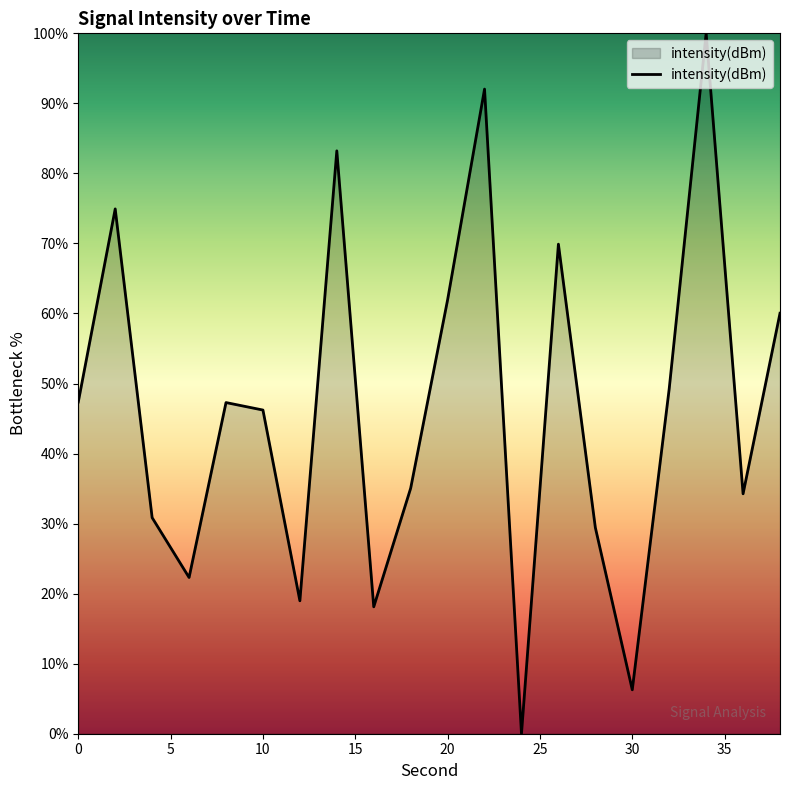

What is the sum of all values?

927.5